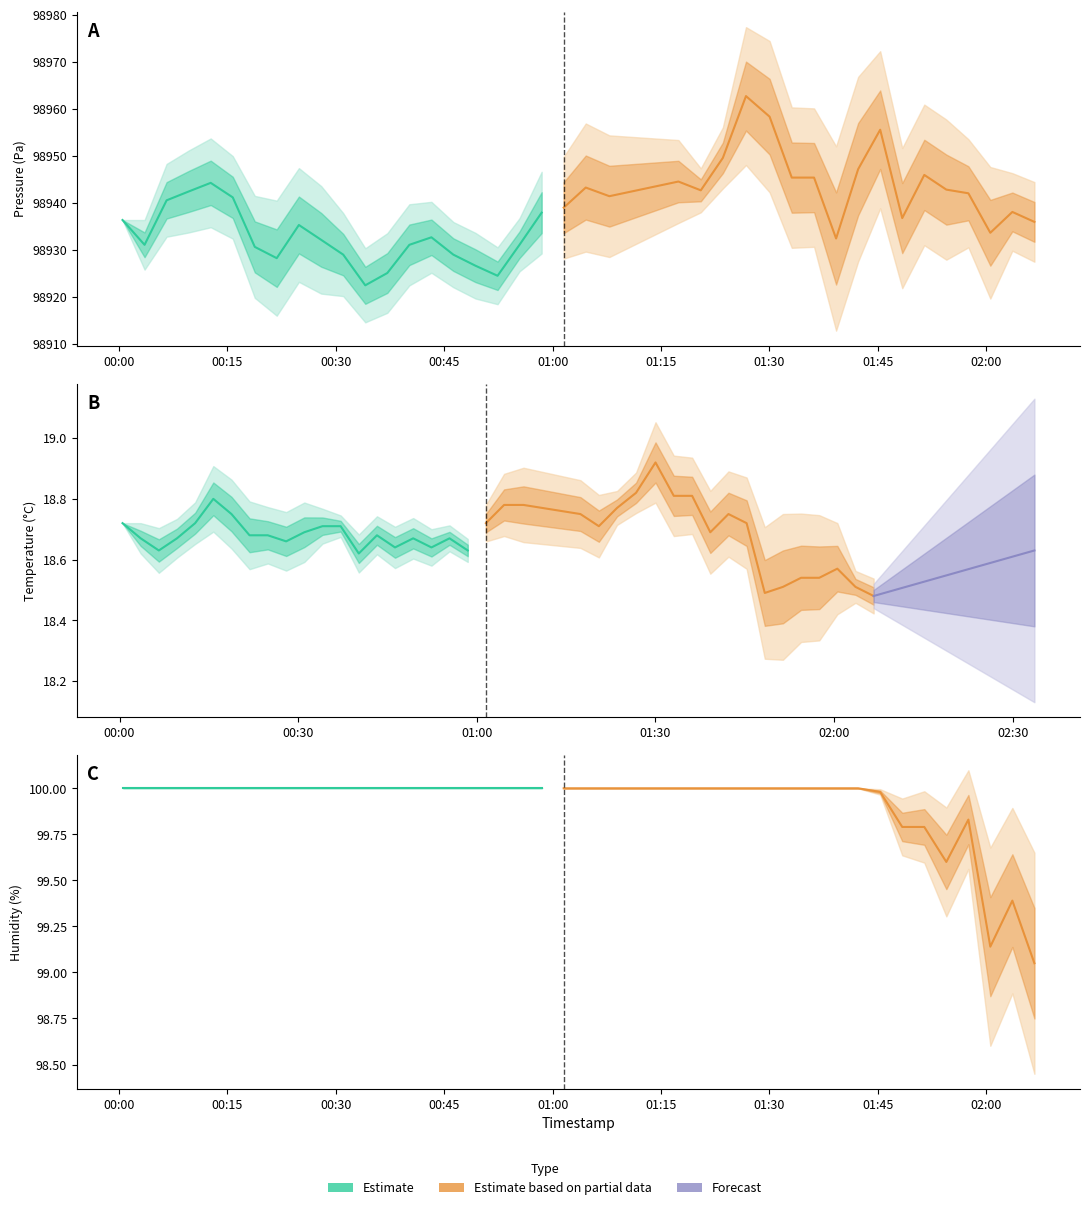

Where is humidity nearest to the value 99?

39